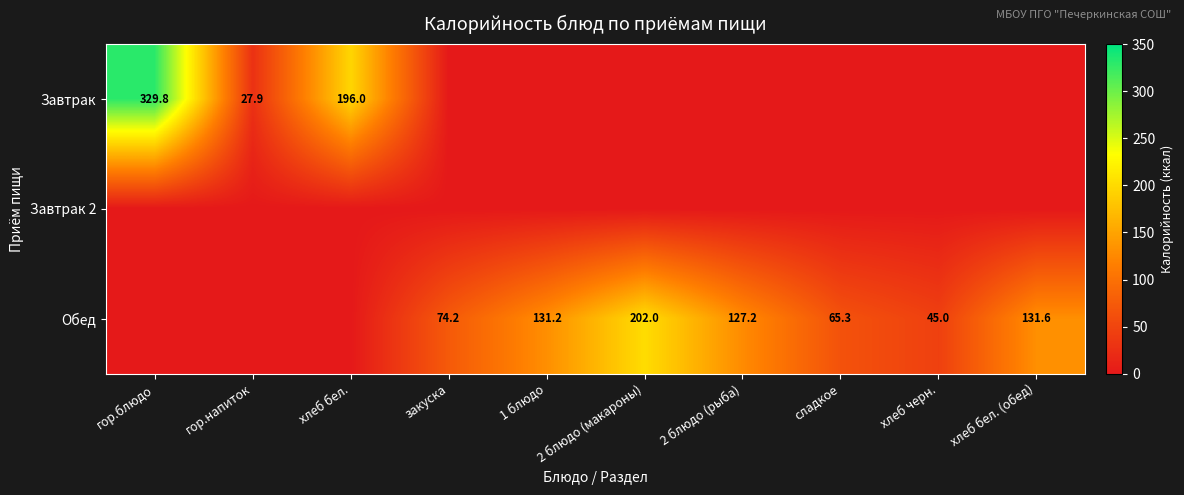

Is the value of Завтрак at гор.блюдо greater than the value of Обед at закуска?

Yes